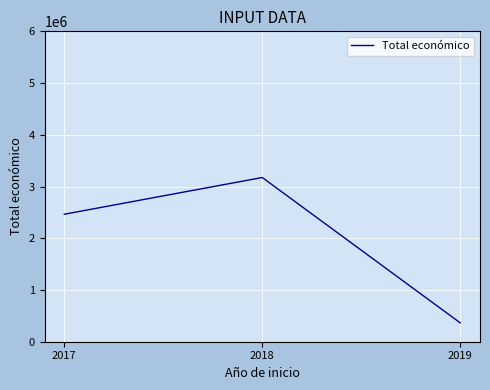

Reading left to right, what are all the values shown in this chart?

2017=2464572	2018=3174380	2019=365045